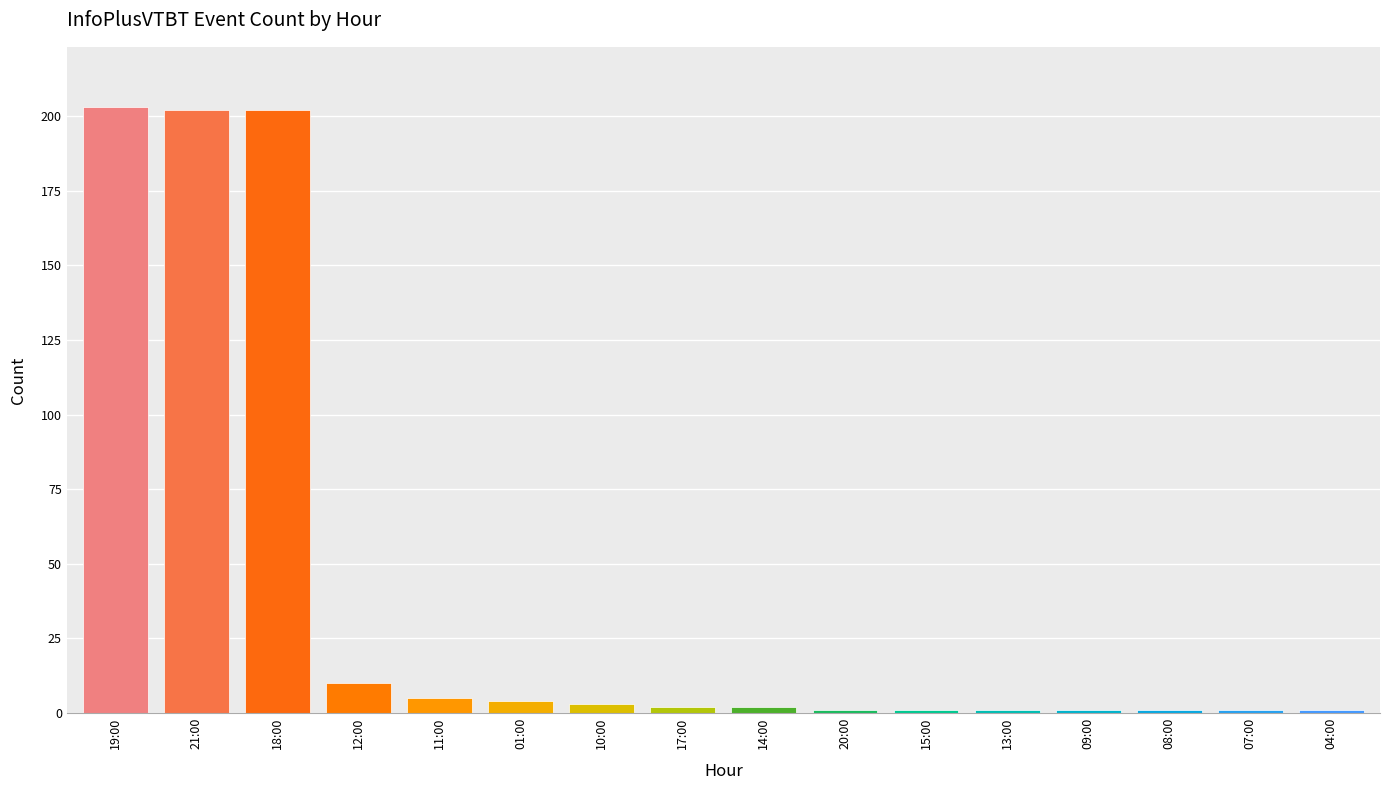

Where is the data nearest to the value 102?

12:00